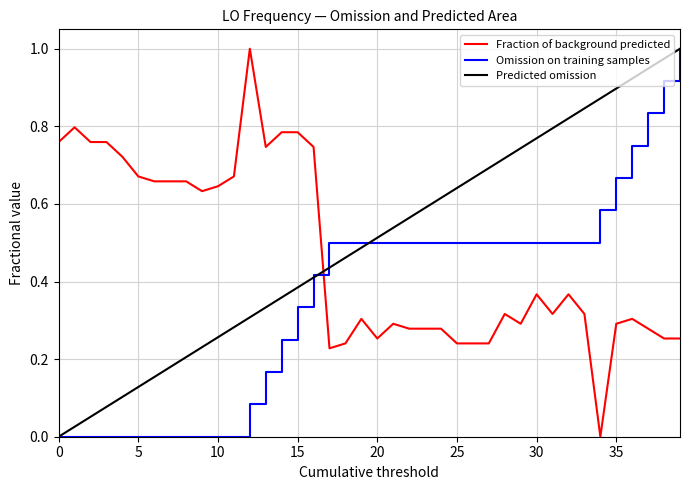

After their last crossing, which series has the higher values: Omission on training samples or Fraction of background predicted?

Omission on training samples